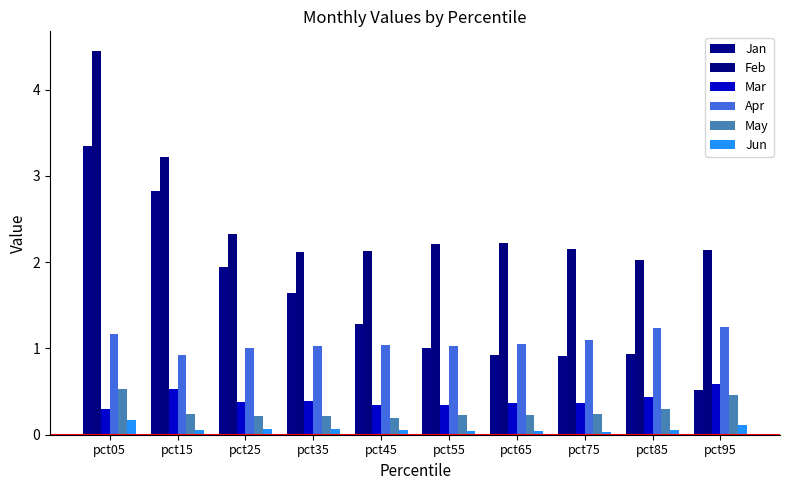

Rank the series at pct75 from lowest to highest value.

Jun, May, Mar, Jan, Apr, Feb